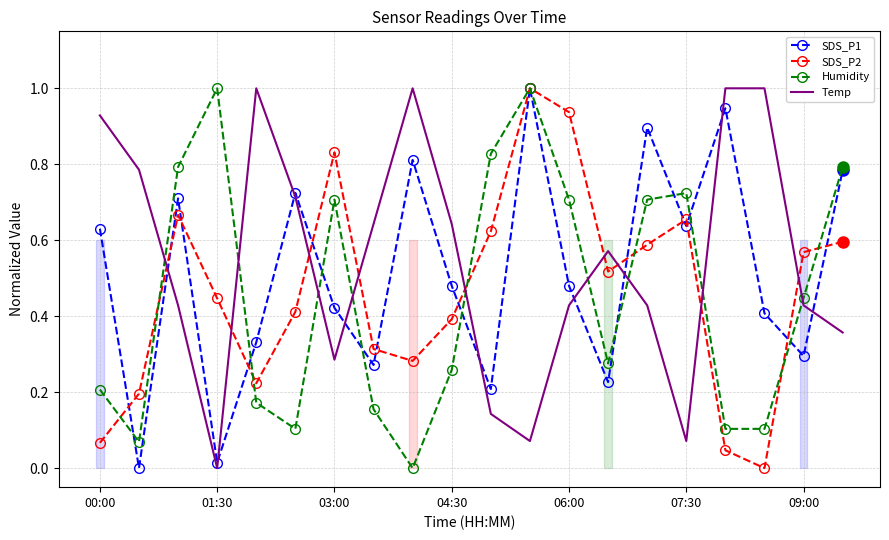

Is it true that Temp equals 0.2 at 07:30?

False